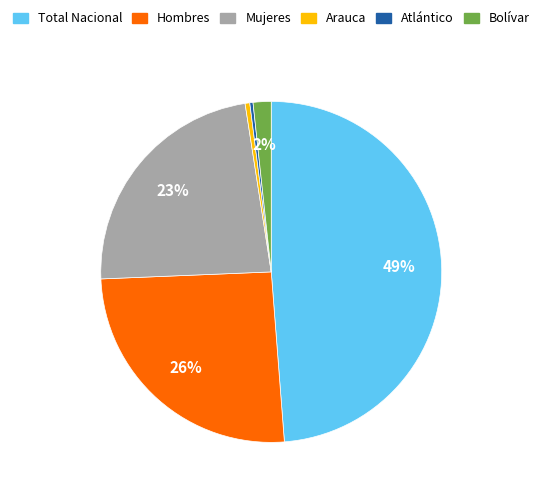

True or false: Total Nacional accounts for 36% of the total.

False